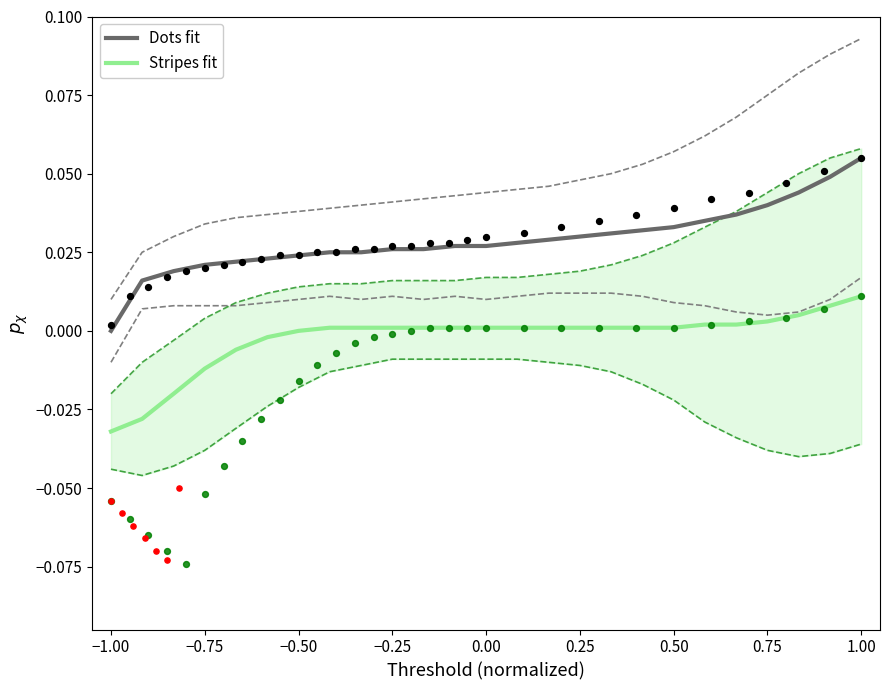

Which series has the largest Y range (max minus min)?

Dots fit